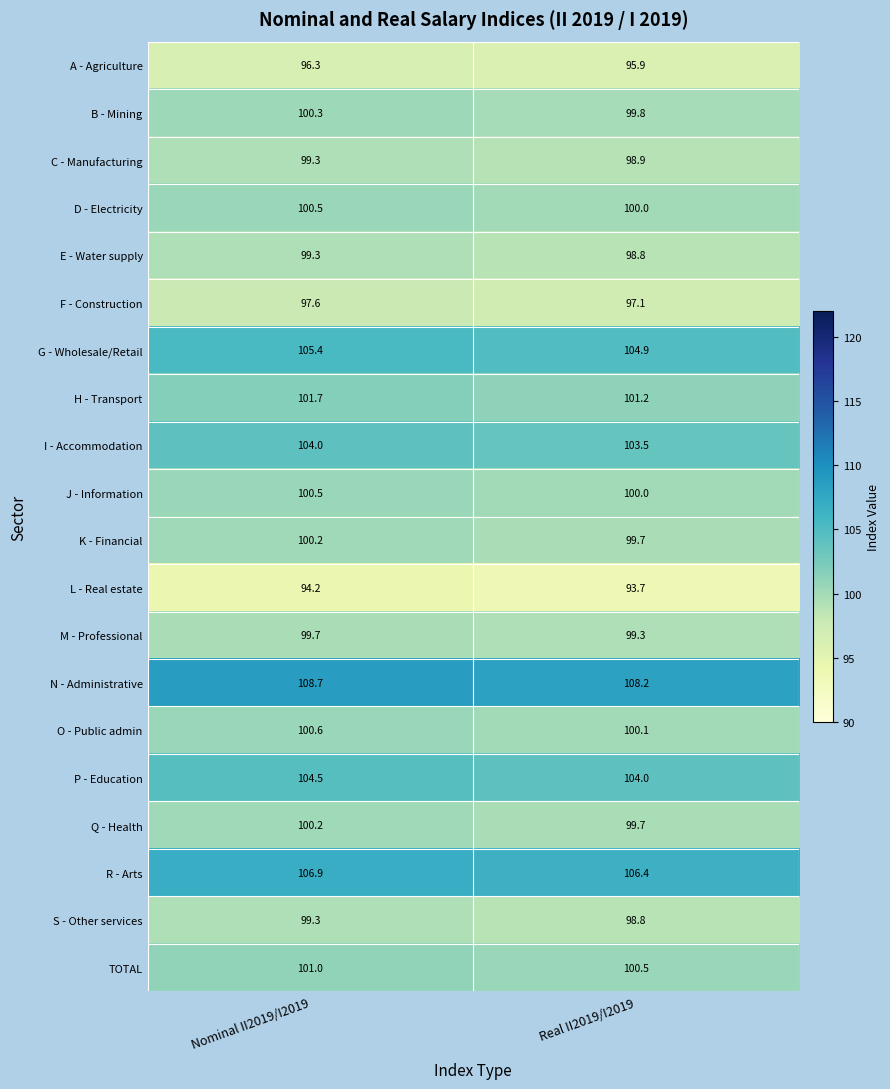

At which category is the sum across all series the highest?

Nominal II2019/I2019